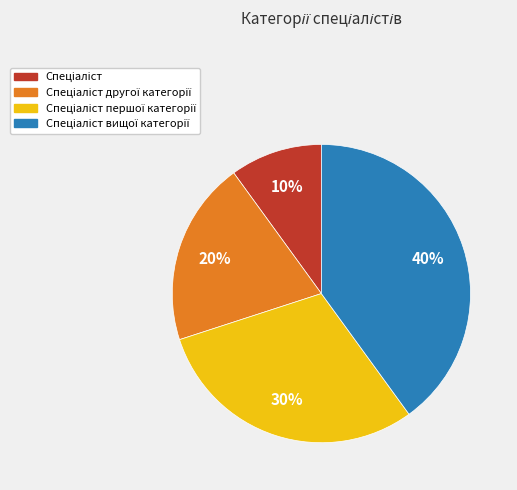

Is there any slice that represents more than half of the pie?

No